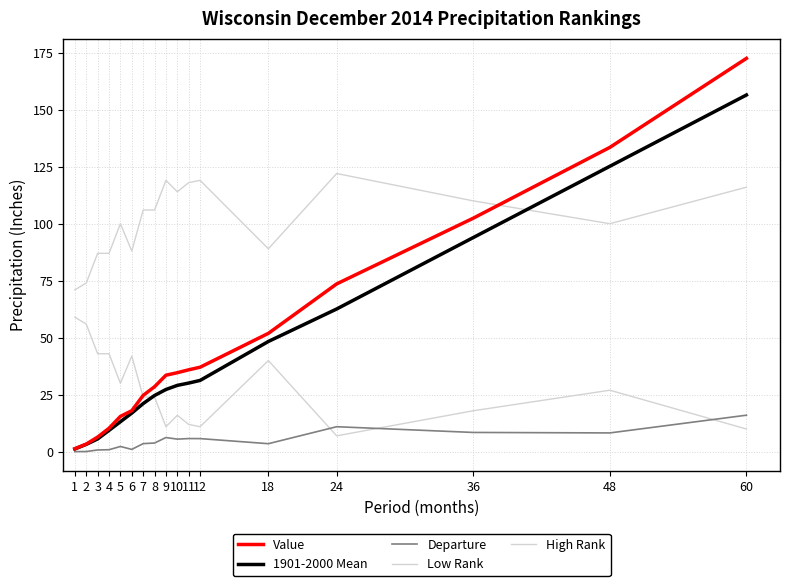

How many interior local valleys does the High Rank series have?

4